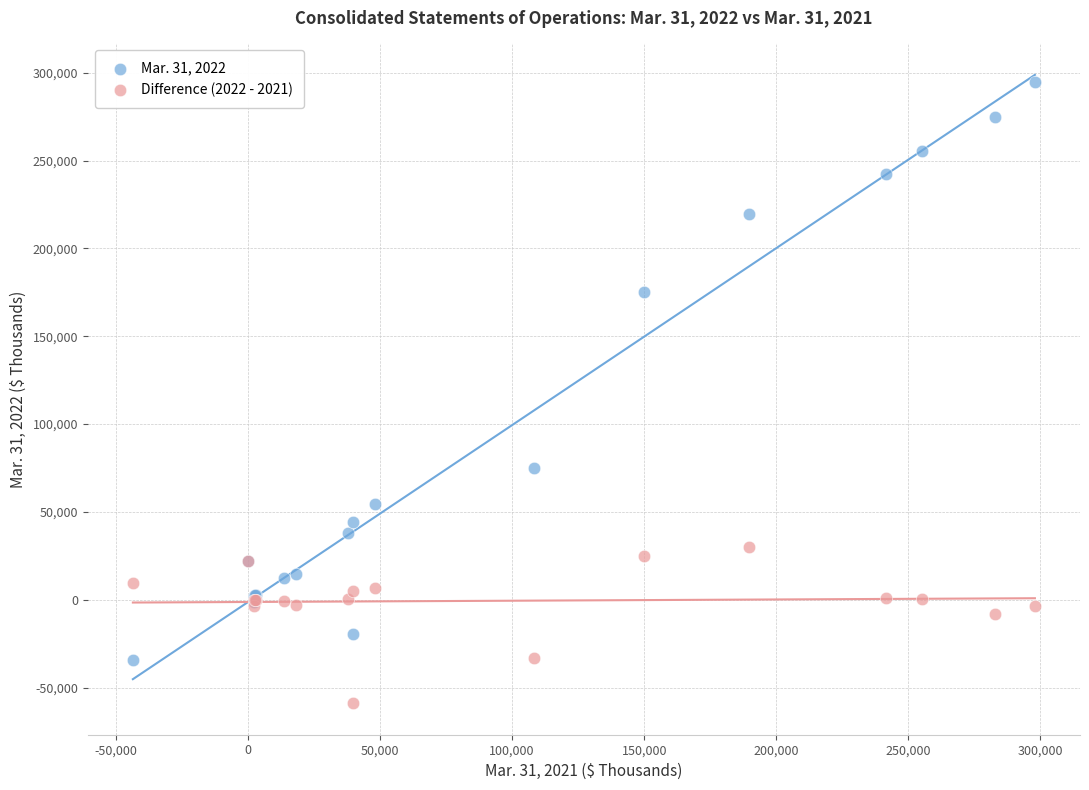

What are all the series names shown in the legend?

Mar. 31, 2022, Difference (2022 - 2021)